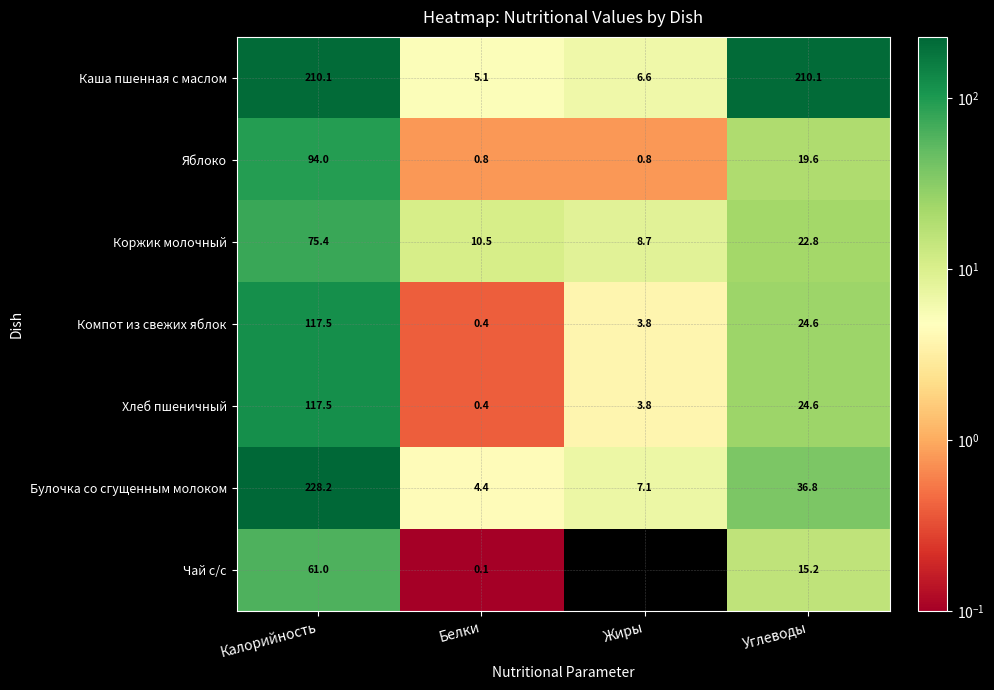

Which category has the lowest value in the Каша пшенная с маслом series?

Белки